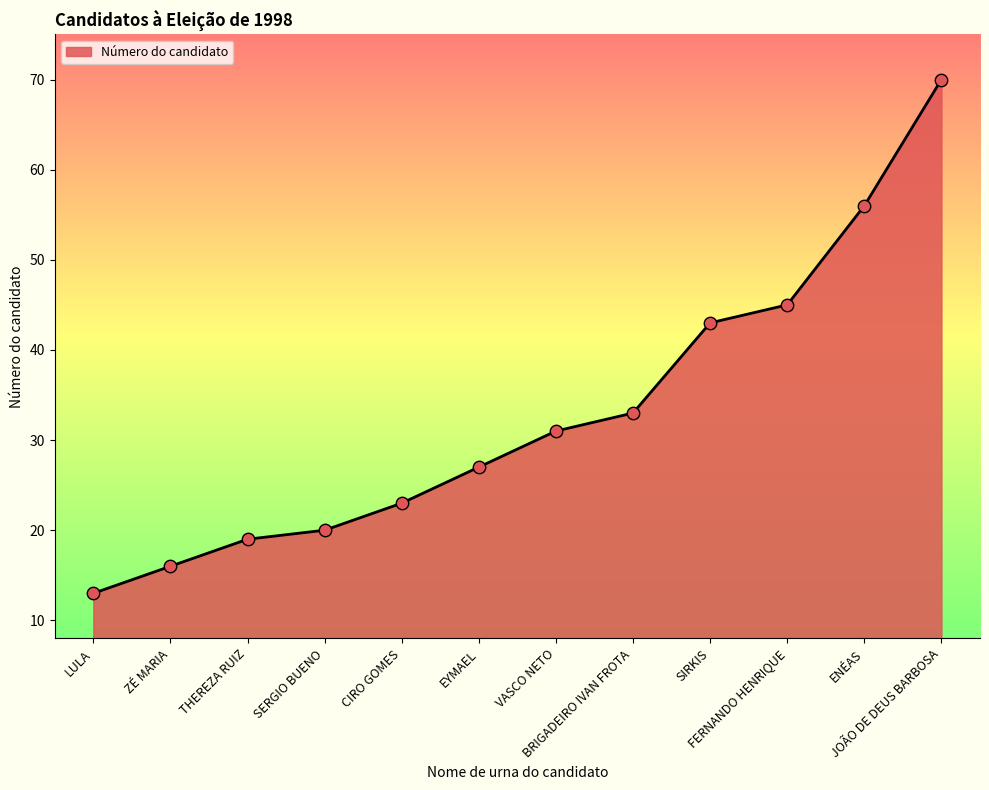

Approximately how many times larger is the value at CIRO GOMES compared to ZÉ MARIA?

1.4